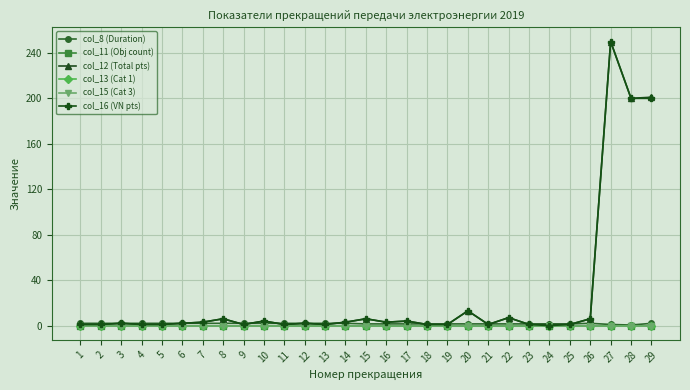

After their last crossing, which series has the higher values: col_8 (Duration) or col_16 (VN pts)?

col_16 (VN pts)